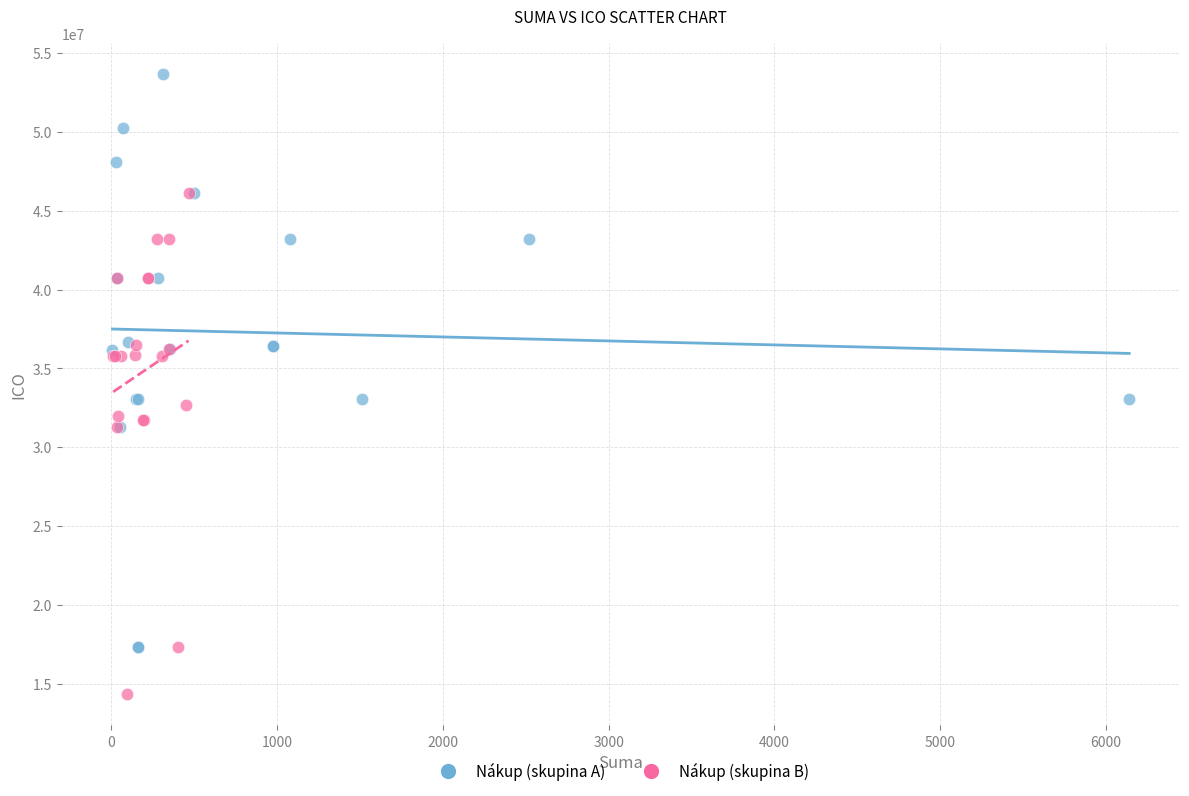

Which series has the largest Y range (max minus min)?

Nákup (skupina A)